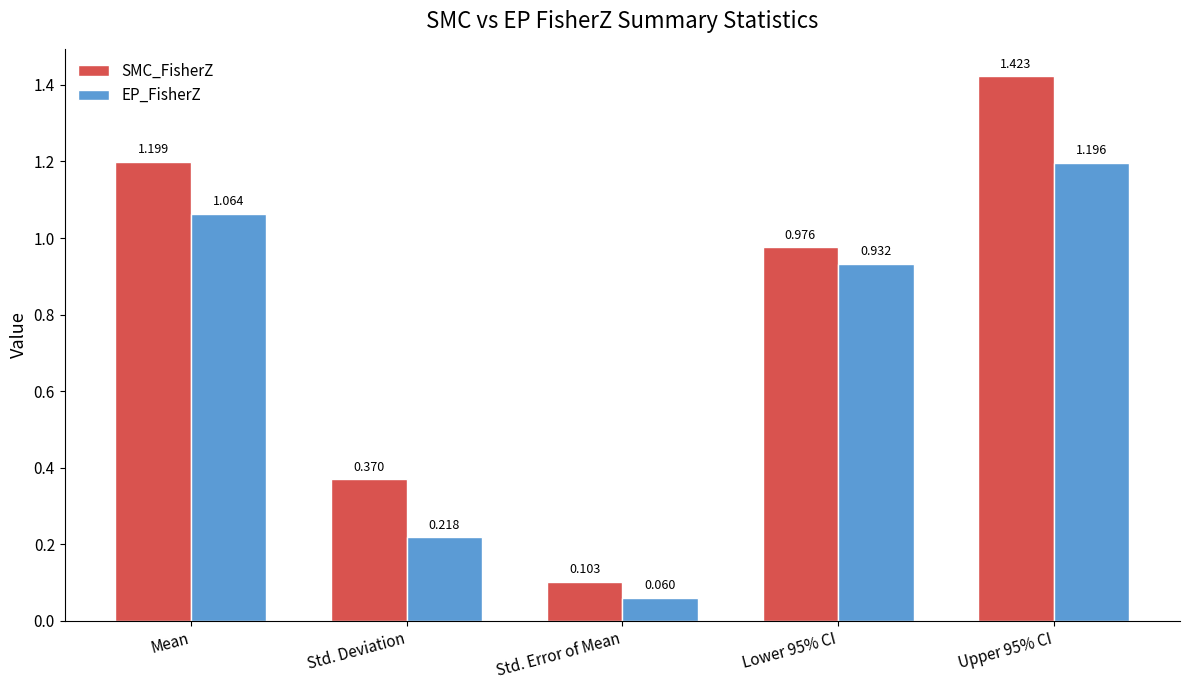

Which label corresponds to the smallest value in the chart?

Std. Error of Mean